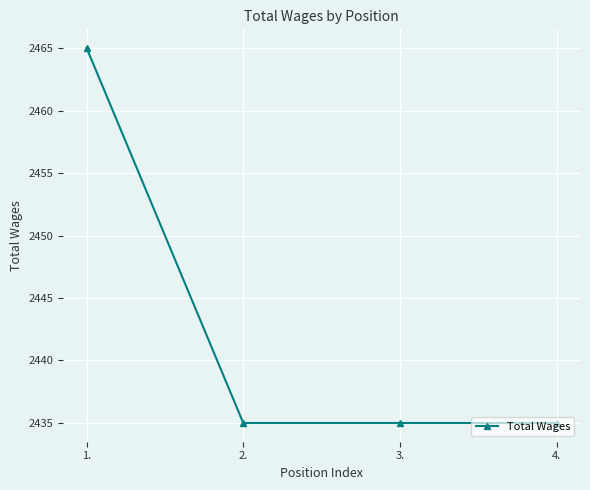

What is the maximum value shown in the chart?

2465